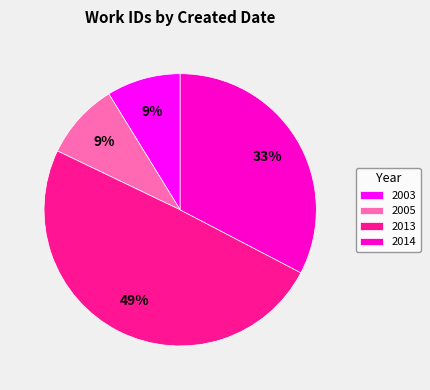

To the nearest percent, what percentage of the pie is 2003?

9%